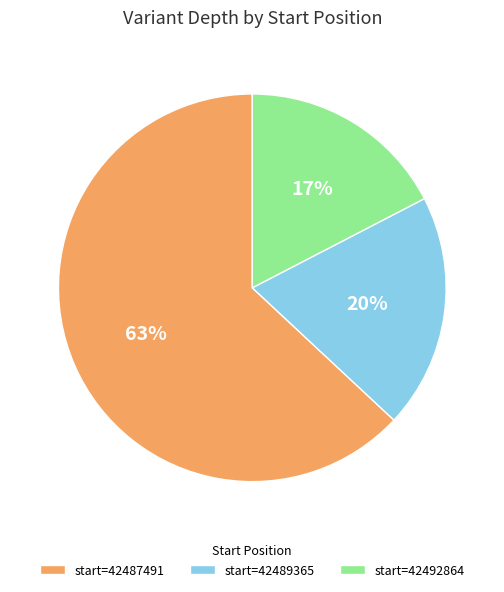

True or false: start=42489365 accounts for 20% of the total.

True